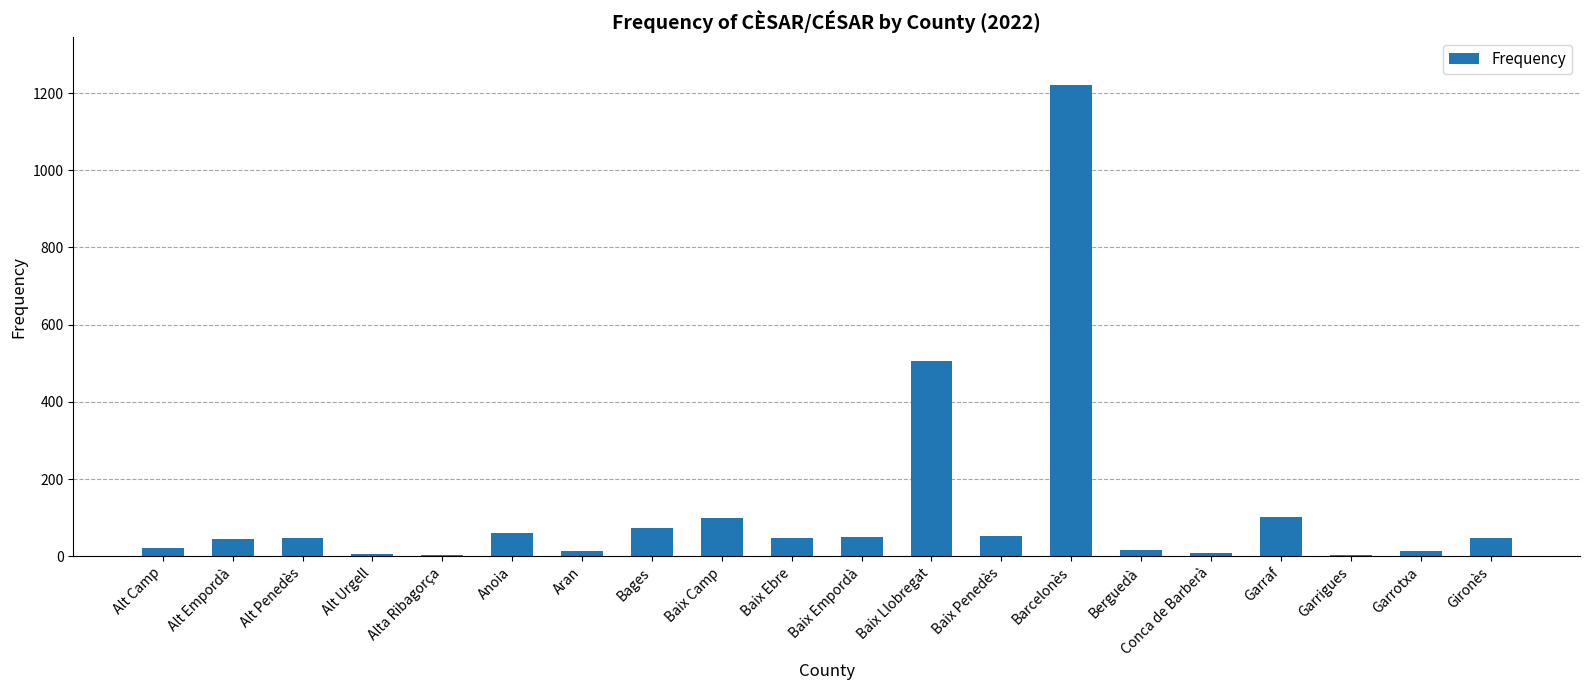

Count the number of data series in this chart.

1